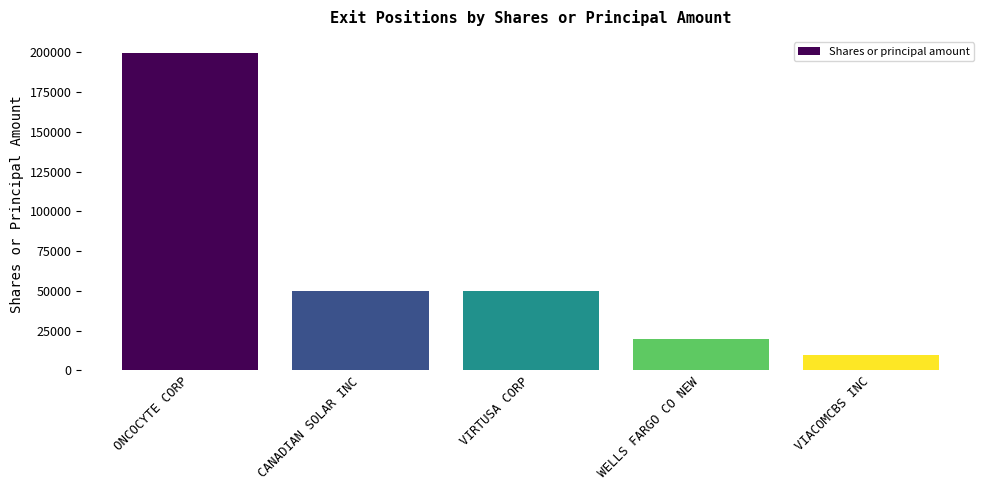

Does the chart contain stacked bars?

No